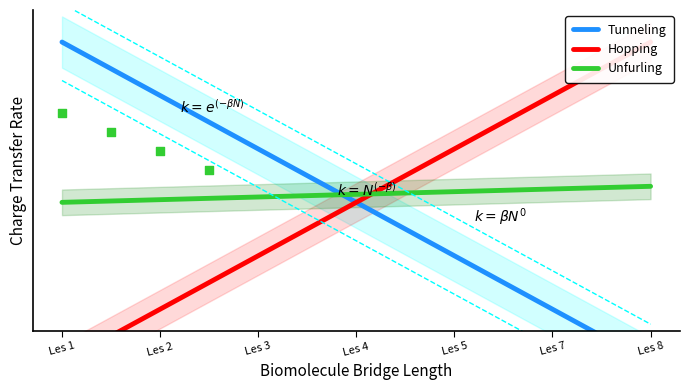

Is the value of Tunneling at Les 5 greater than the value of Hopping at Les 1?

Yes